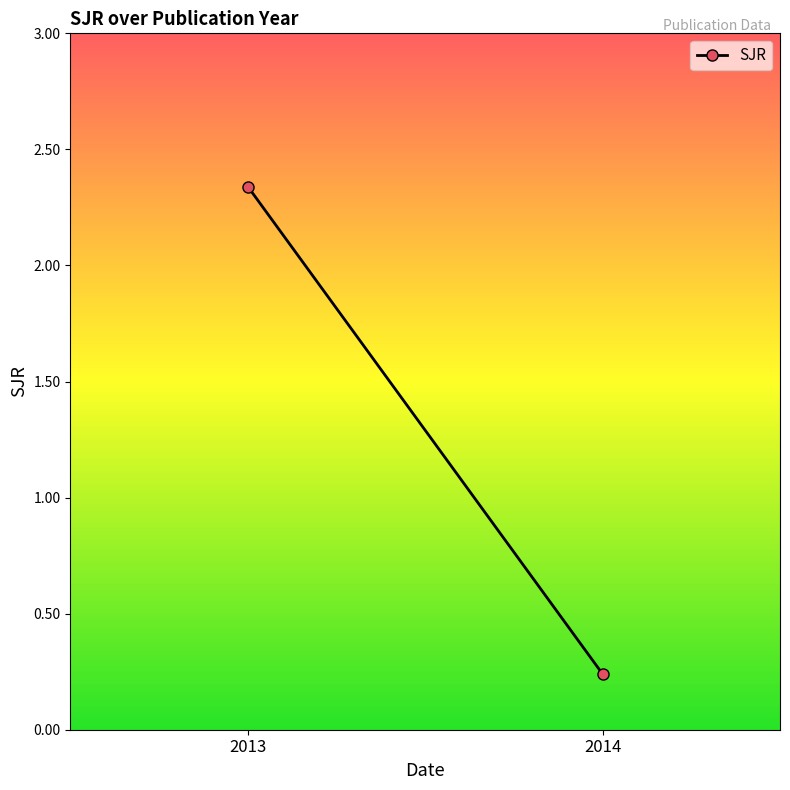

How many values exceed 2?

1